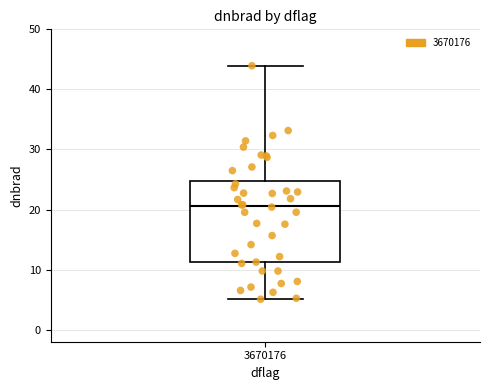

Transcribe this box plot: give where the median line is, the range the box spans, and where the two whiskers end, as read against the y-axis. The values are not printed on the chart, so give them approximately, as read against the axis.

median 21, box 11 to 25, whiskers 5 to 44